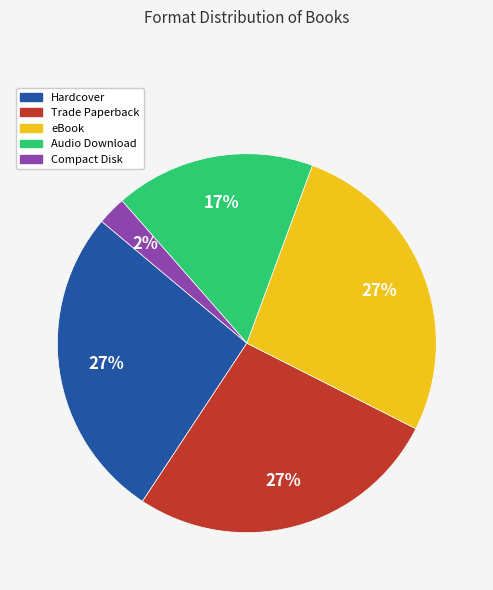

Is there a majority slice in this chart?

No